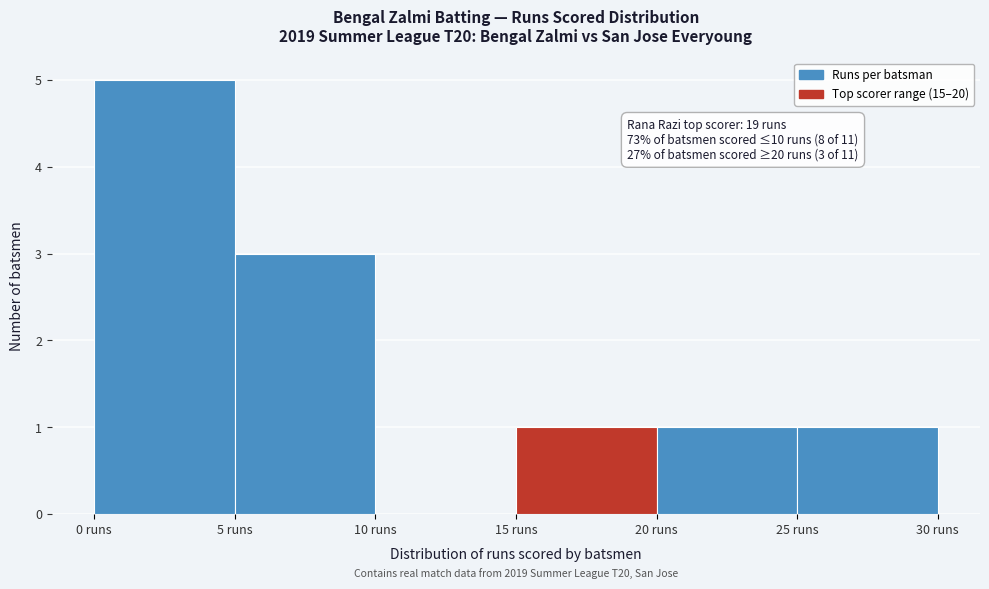

Over which range of the x-axis is the bar tallest?

0 to 5